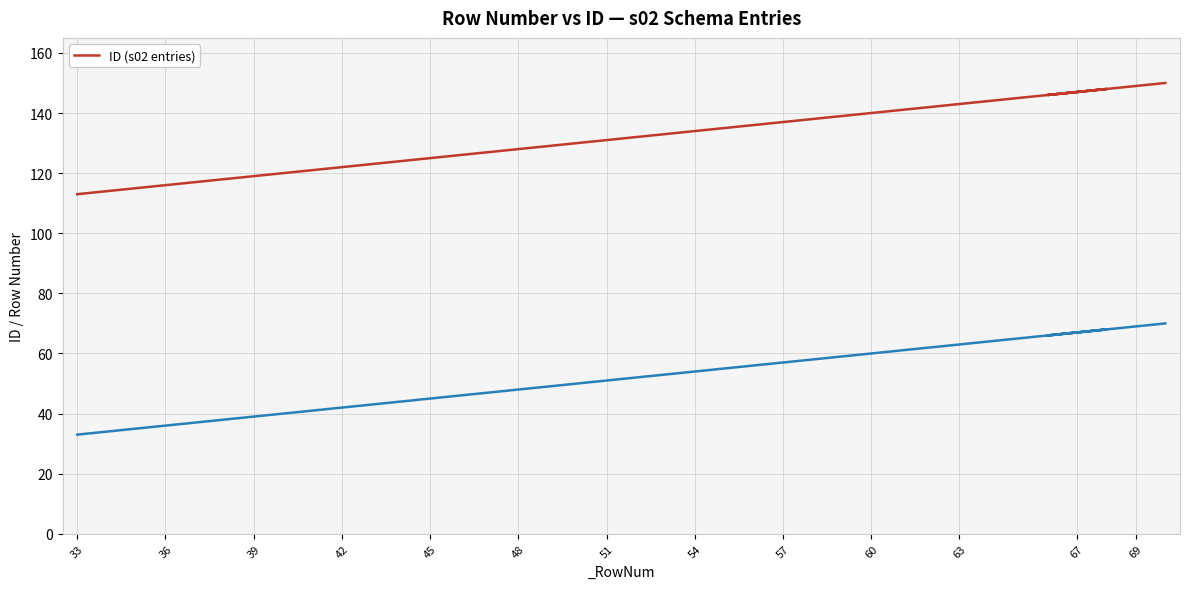

How many distinct data groups are displayed?

1